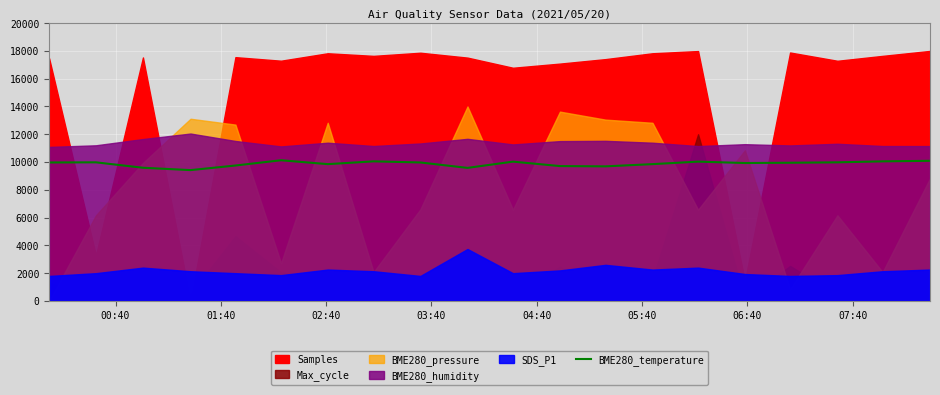

What is the maximum value for BME280_temperature?

10130